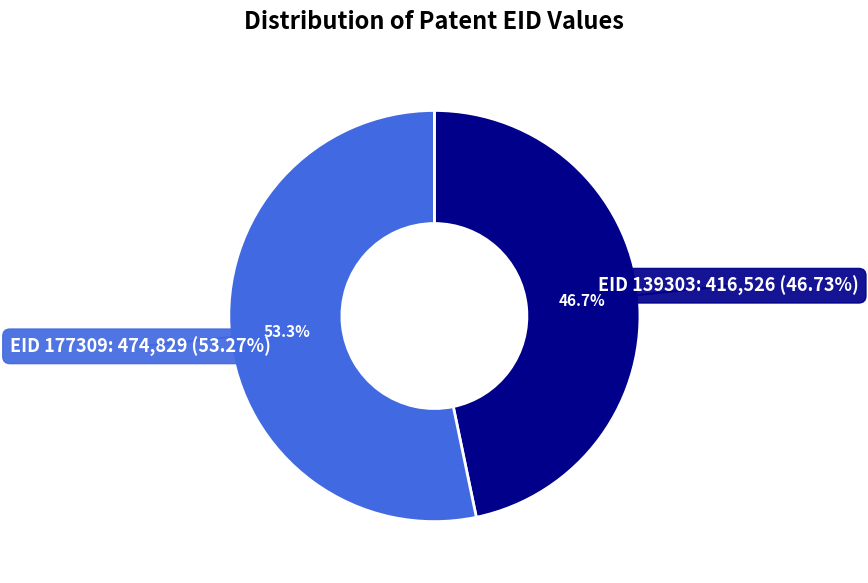

How many slices are in this pie chart?

2